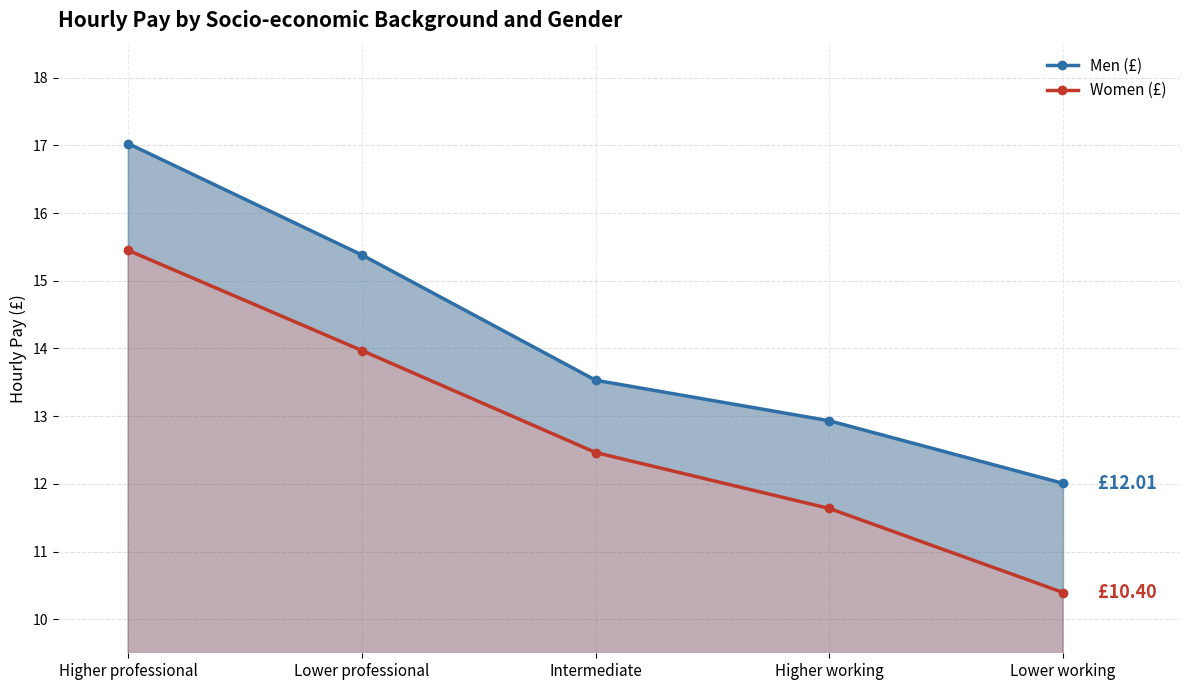

Which category has the highest value in the Women (£) series?

Higher professional